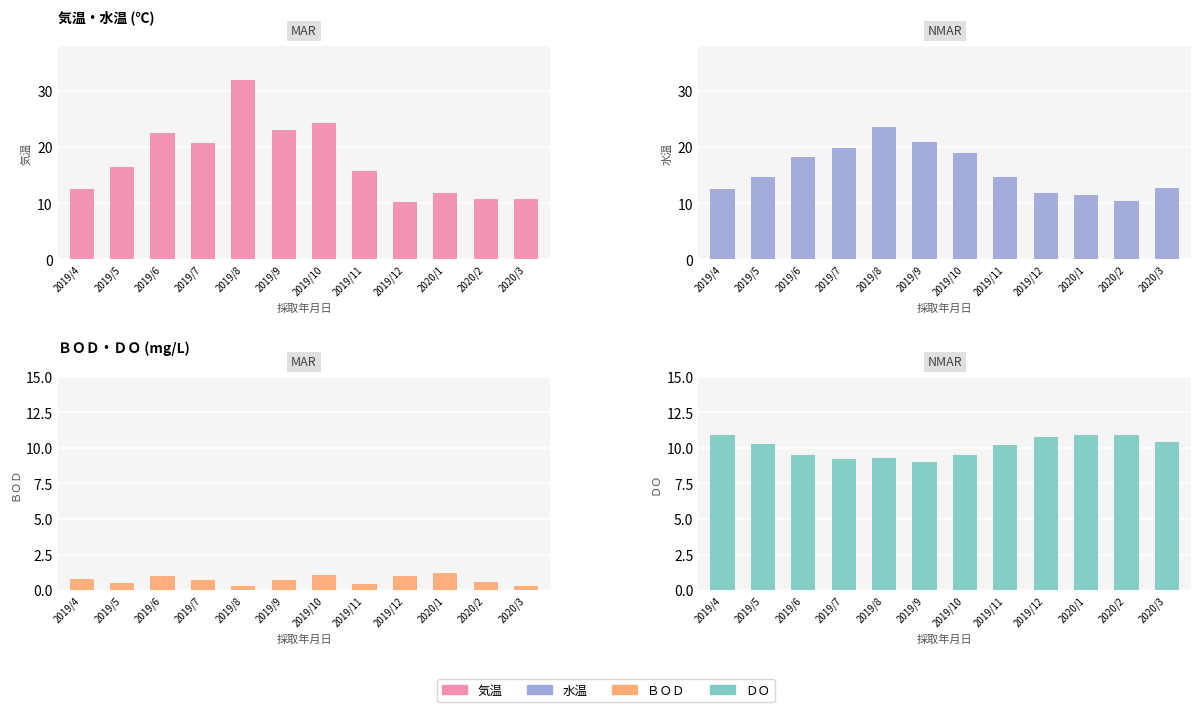

Reading left to right, list all the values displayed in this chart.

気温: 2019/4=12.5	2019/5=16.5	2019/6=22.5	2019/7=20.8	2019/8=32.0	2019/9=23.1	2019/10=24.3	2019/11=15.8	2019/12=10.3	2020/1=11.8	2020/2=10.7	2020/3=10.7
水温: 2019/4=12.5	2019/5=14.7	2019/6=18.3	2019/7=19.9	2019/8=23.6	2019/9=21.0	2019/10=19.0	2019/11=14.6	2019/12=11.8	2020/1=11.4	2020/2=10.4	2020/3=12.8
ＢＯＤ: 2019/4=0.8	2019/5=0.5	2019/6=1.0	2019/7=0.7	2019/8=0.3	2019/9=0.7	2019/10=1.1	2019/11=0.4	2019/12=1.0	2020/1=1.2	2020/2=0.6	2020/3=0.3
ＤＯ: 2019/4=10.9	2019/5=10.3	2019/6=9.5	2019/7=9.2	2019/8=9.3	2019/9=9.0	2019/10=9.5	2019/11=10.2	2019/12=10.8	2020/1=10.9	2020/2=10.9	2020/3=10.4